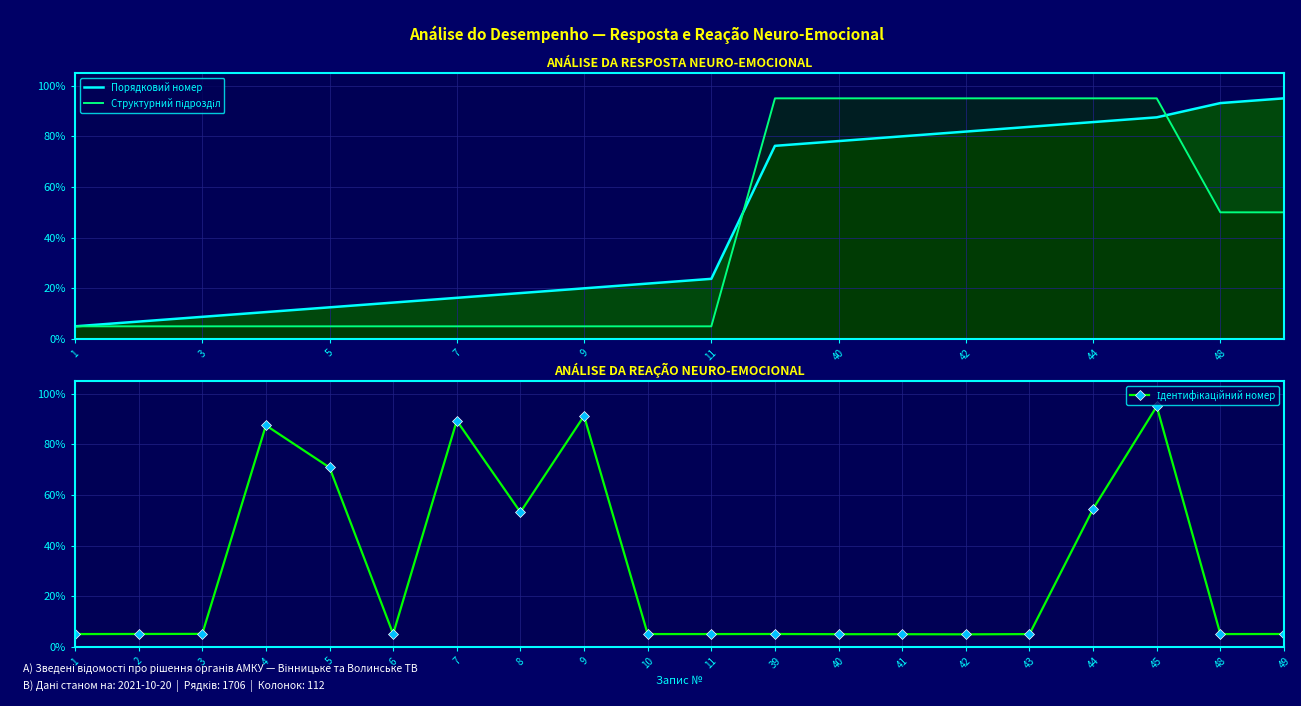

How many data points in Порядковий номер are above 23?

10